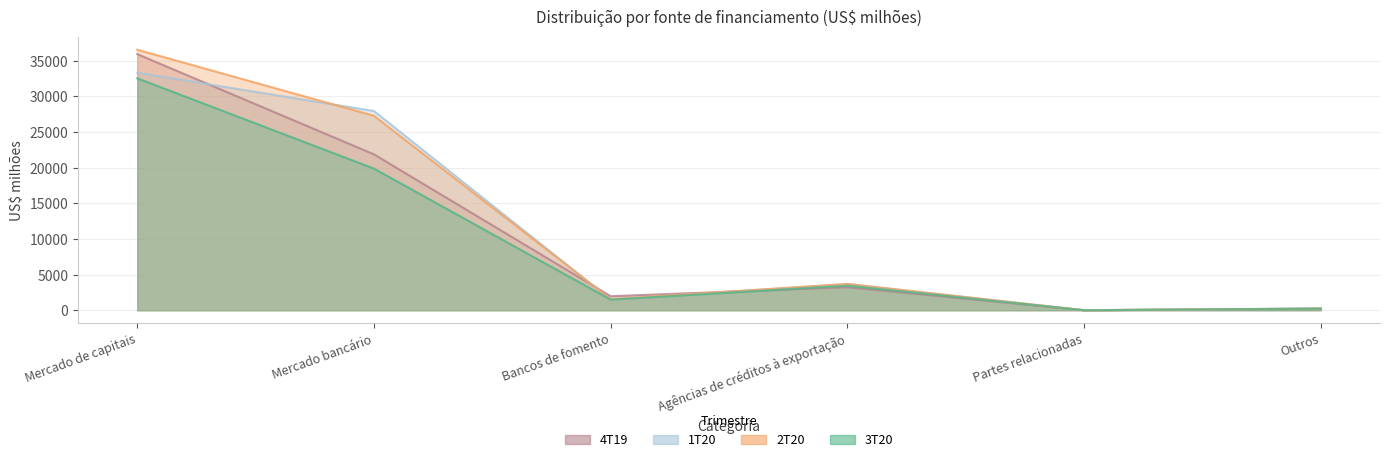

Reading right to left, extract all data points from this chart.

3T20: 218	0	3441	1483	19878	32553
2T20: 224	0	3686	1552	27287	36563
1T20: 237	0	3683	1497	27956	33329
4T19: 239	0	3233	1967	21877	35944